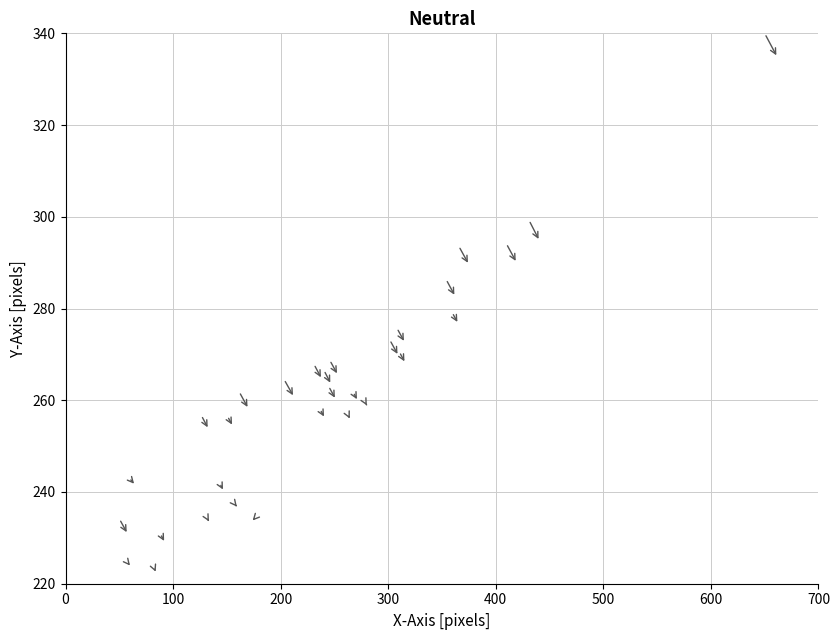

What is the range of X values (max minus min)?

600.0